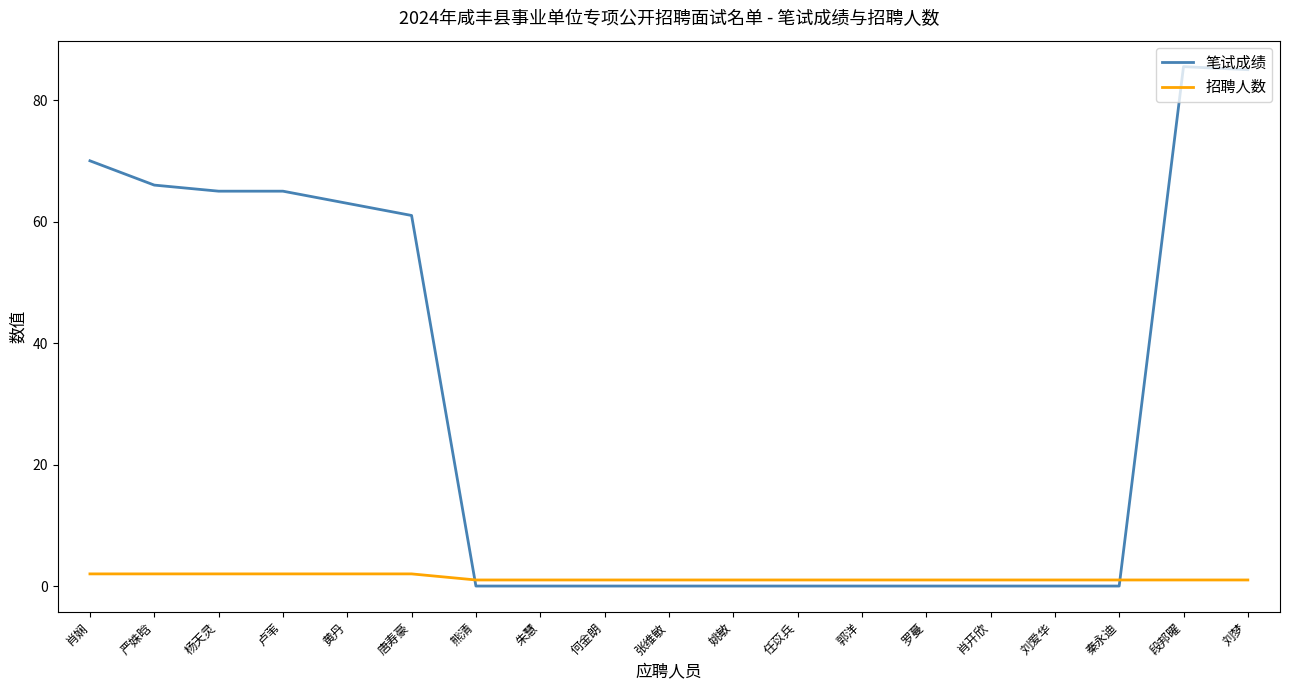

Is it true that 招聘人数 equals 1.0 at 段邦曜?

True